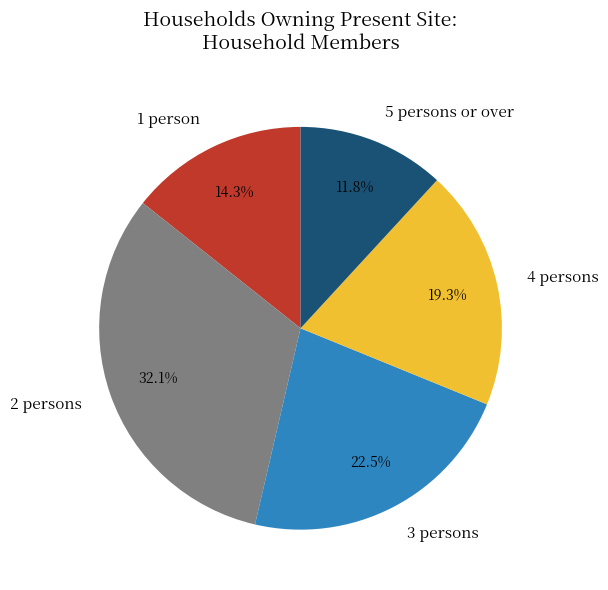

To the nearest percent, what percentage of the pie is 2 persons?

32%